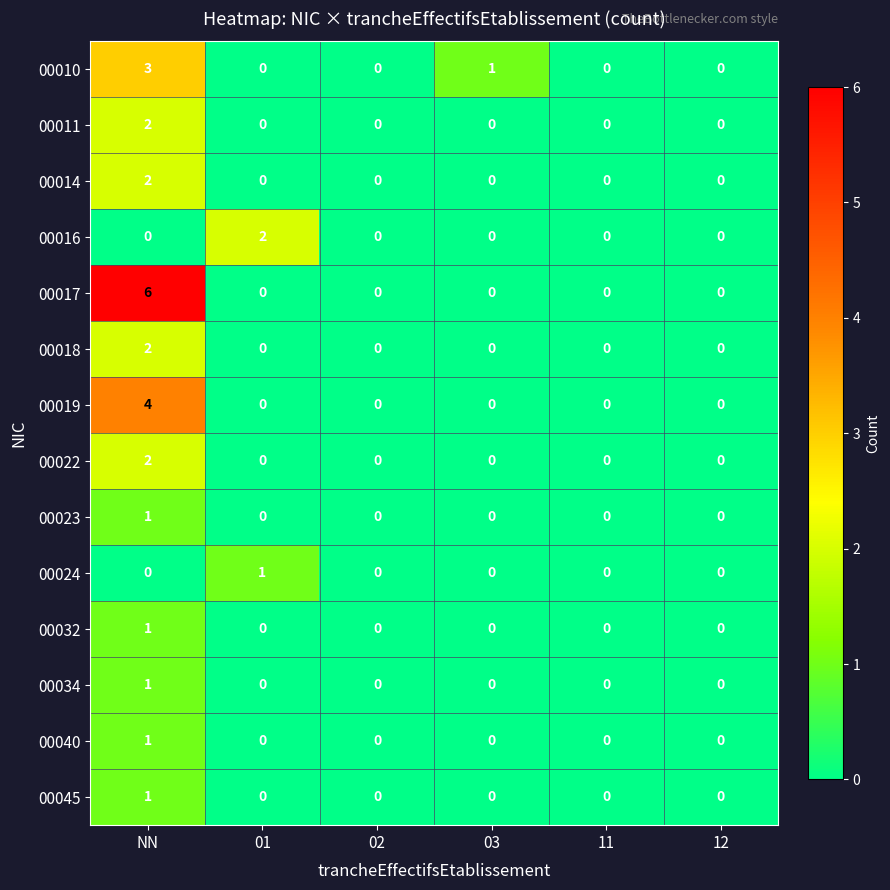

Which series has the widest spread of values?

00017